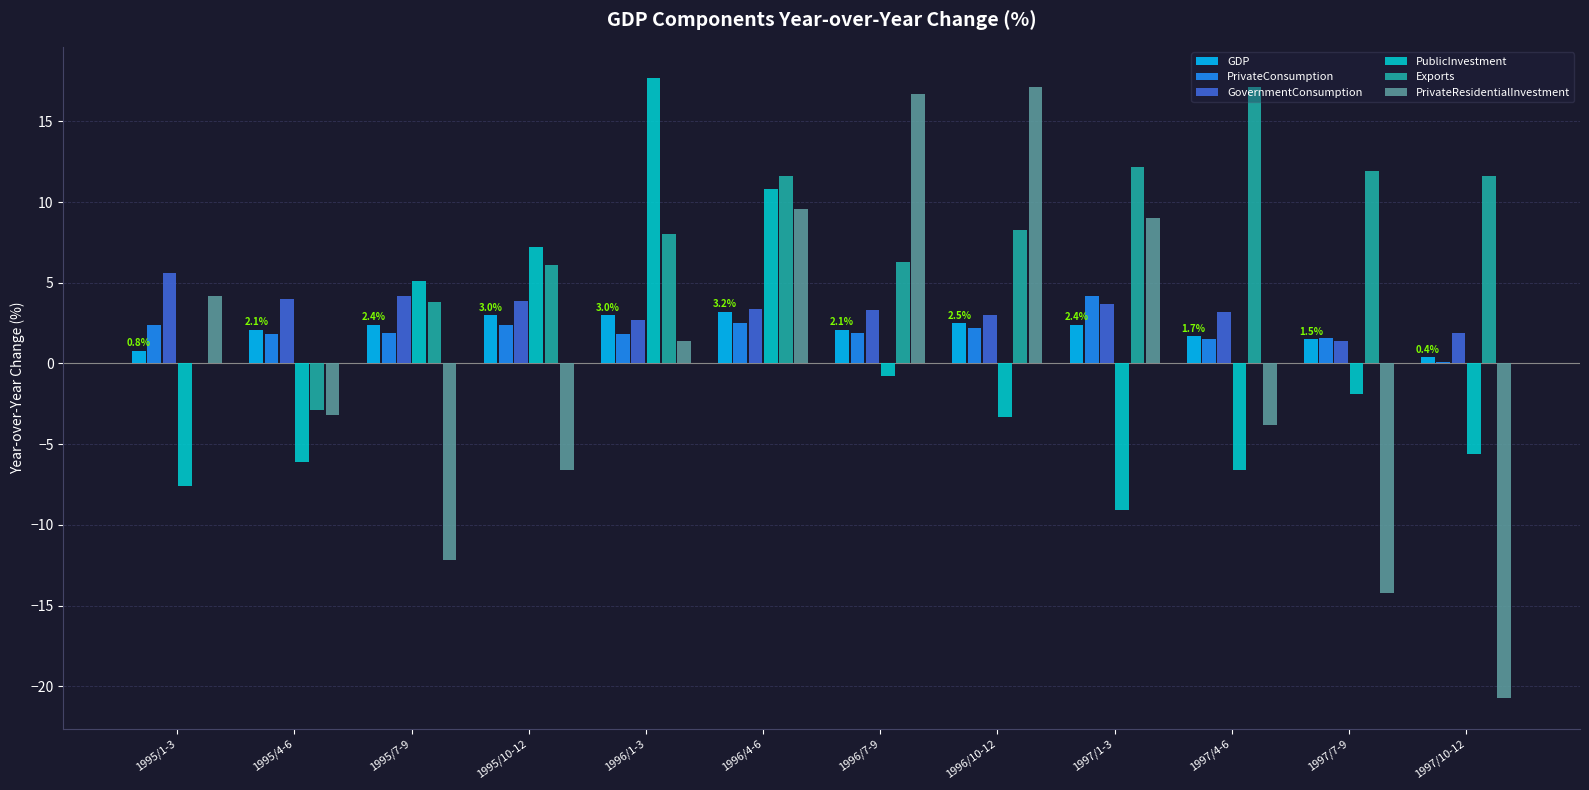

At which category is the sum across all series the highest?

1996/4-6